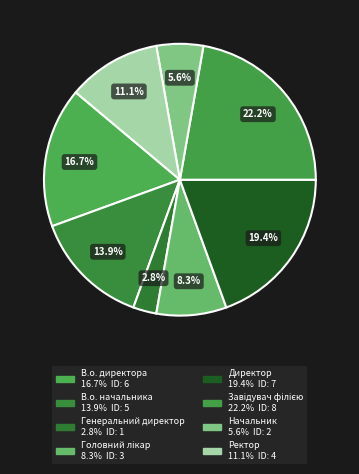

To the nearest percent, what percentage of the pie is Завідувач філією?

22%